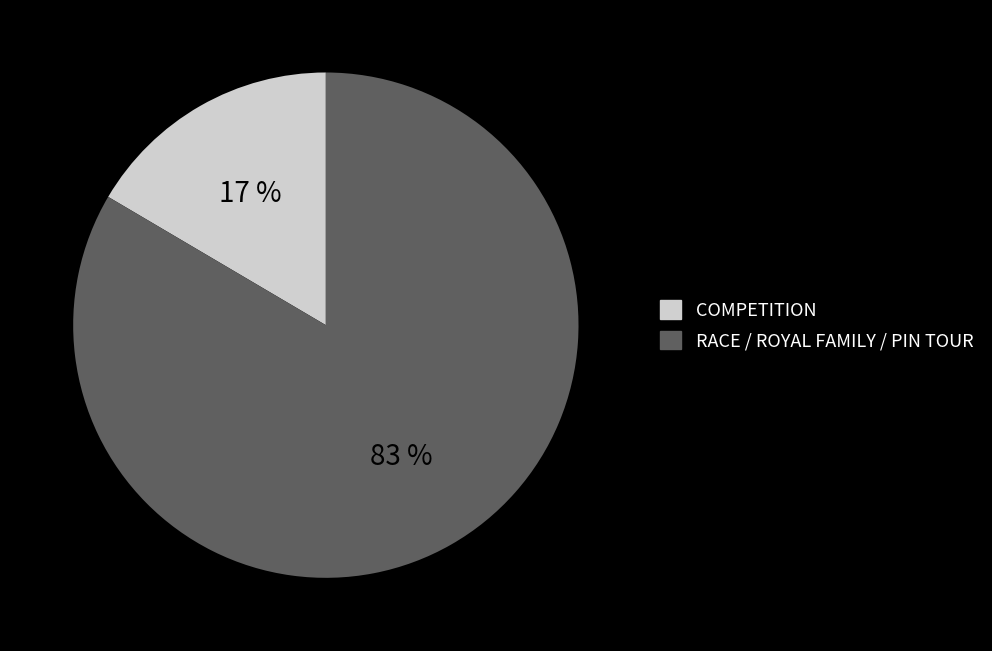

Which slice represents more than half of the pie?

RACE / ROYAL FAMILY / PIN TOUR